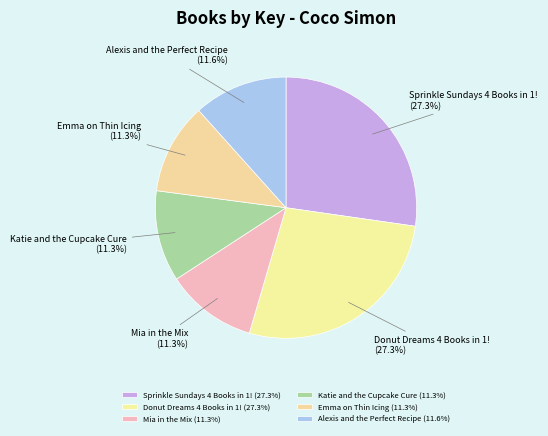

What percentage is the Donut Dreams 4 Books in 1! slice, to the nearest percent?

27%